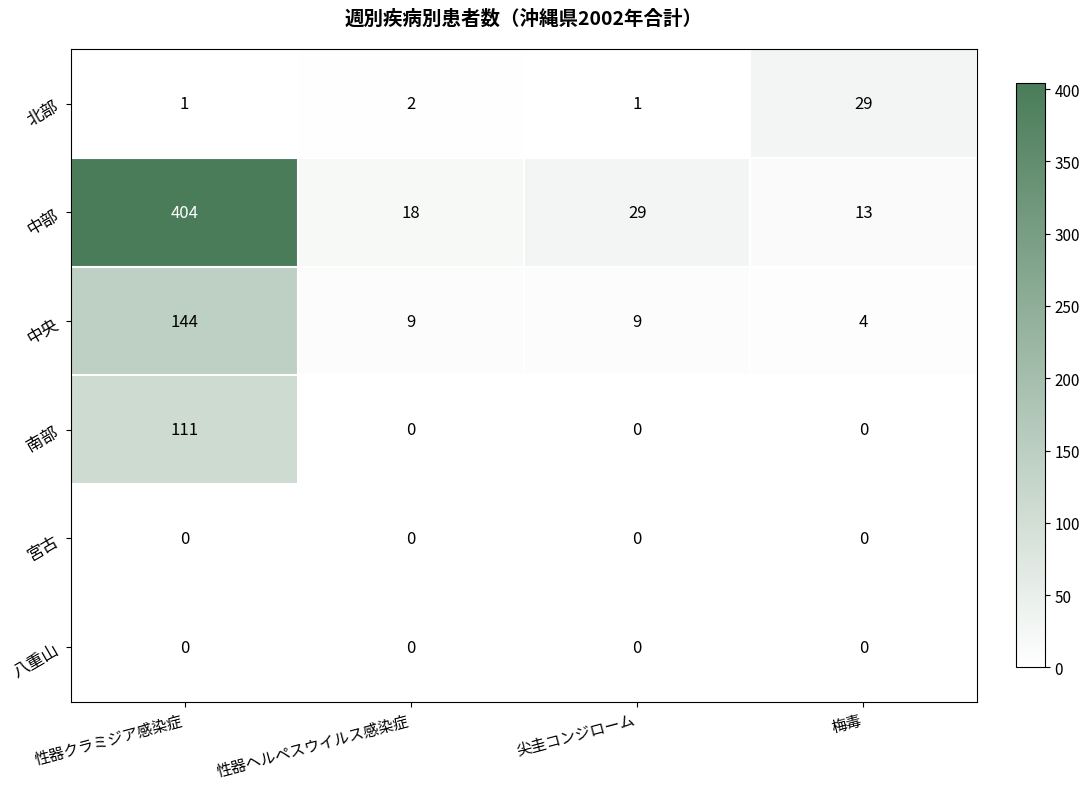

What is the spread (max minus min) of values at 性器ヘルペスウイルス感染症?

18